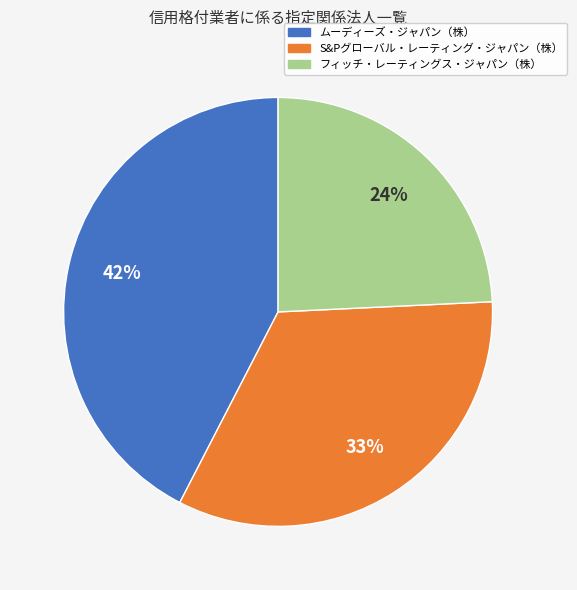

To the nearest percent, what portion does S&Pグローバル・レーティング・ジャパン（株） represent?

33%